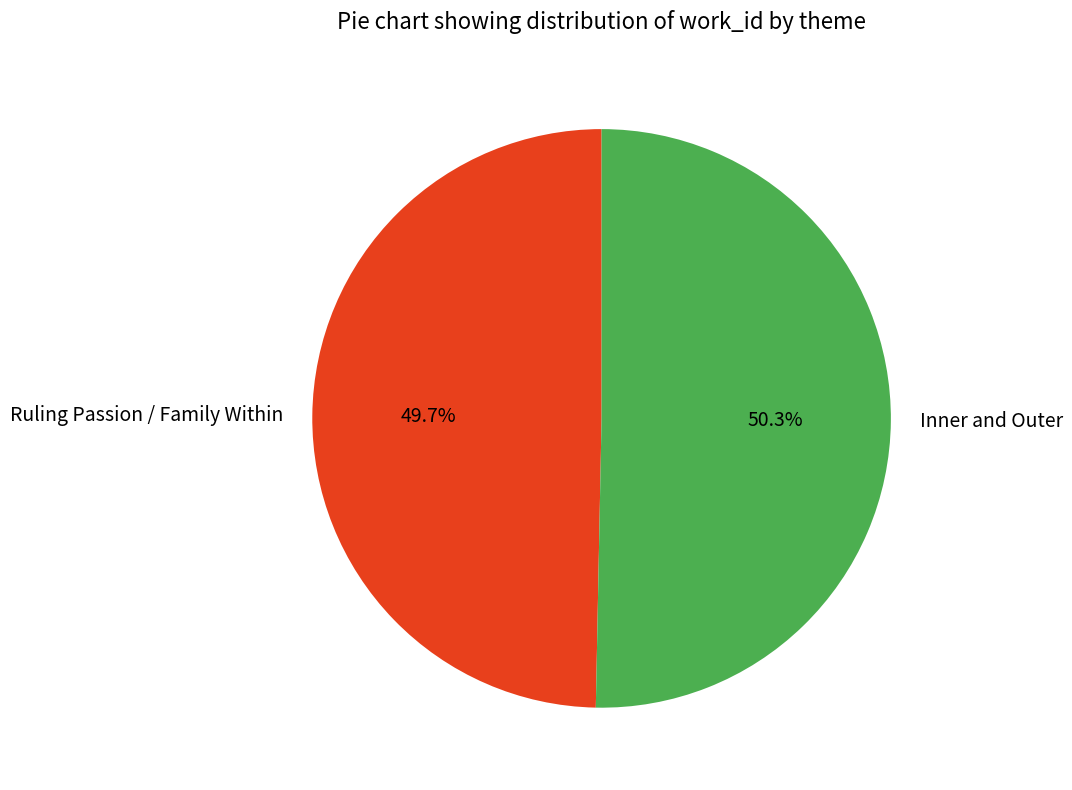

How many slices are in this pie chart?

2